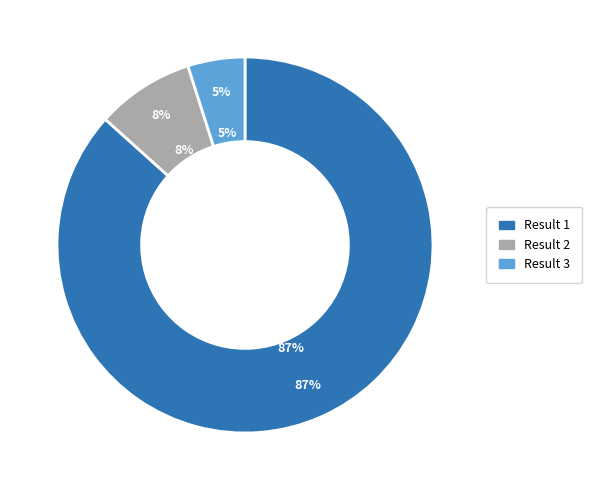

Is there any slice that represents more than half of the pie?

Yes